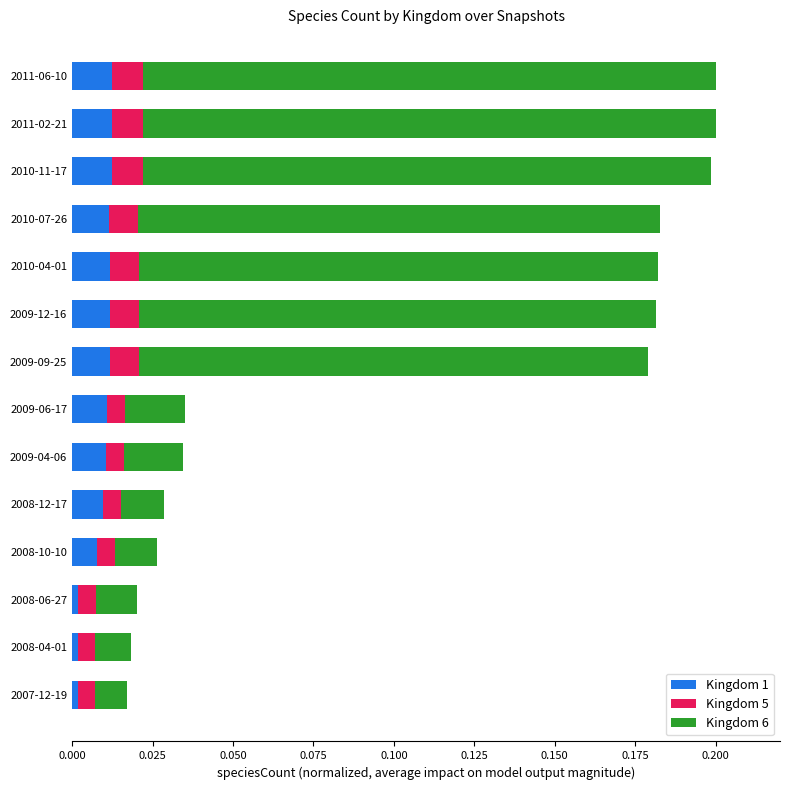

How many Kingdom 5 values are between 0 and 1?

14